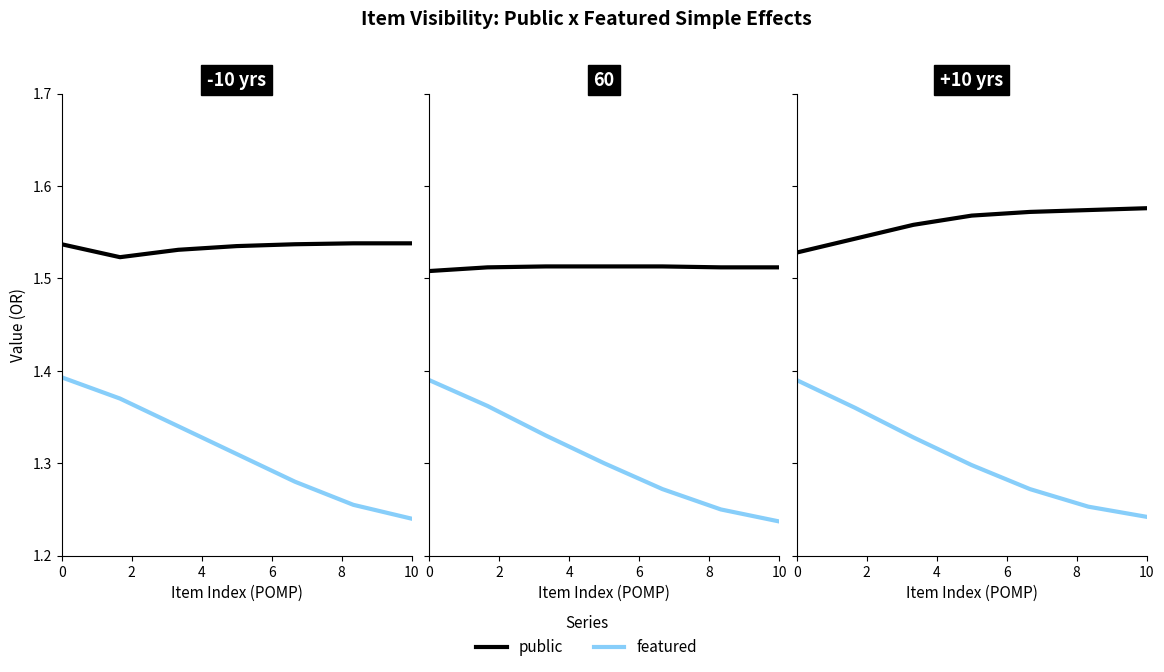

How many featured values are between 1 and 2?

7